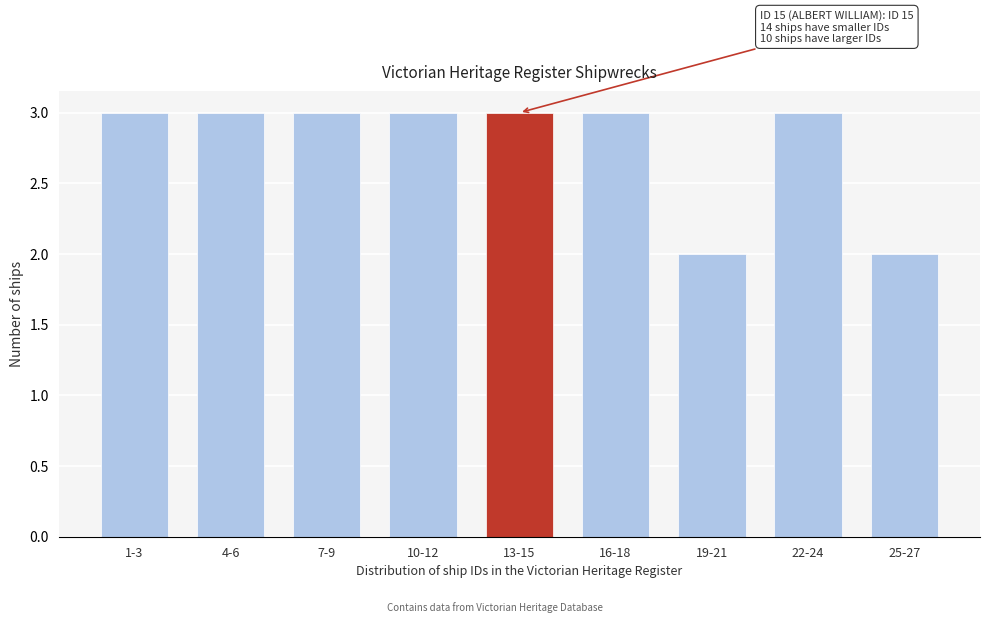

Reading left to right, extract all data points from this chart.

3	3	3	3	3	3	2	3	2